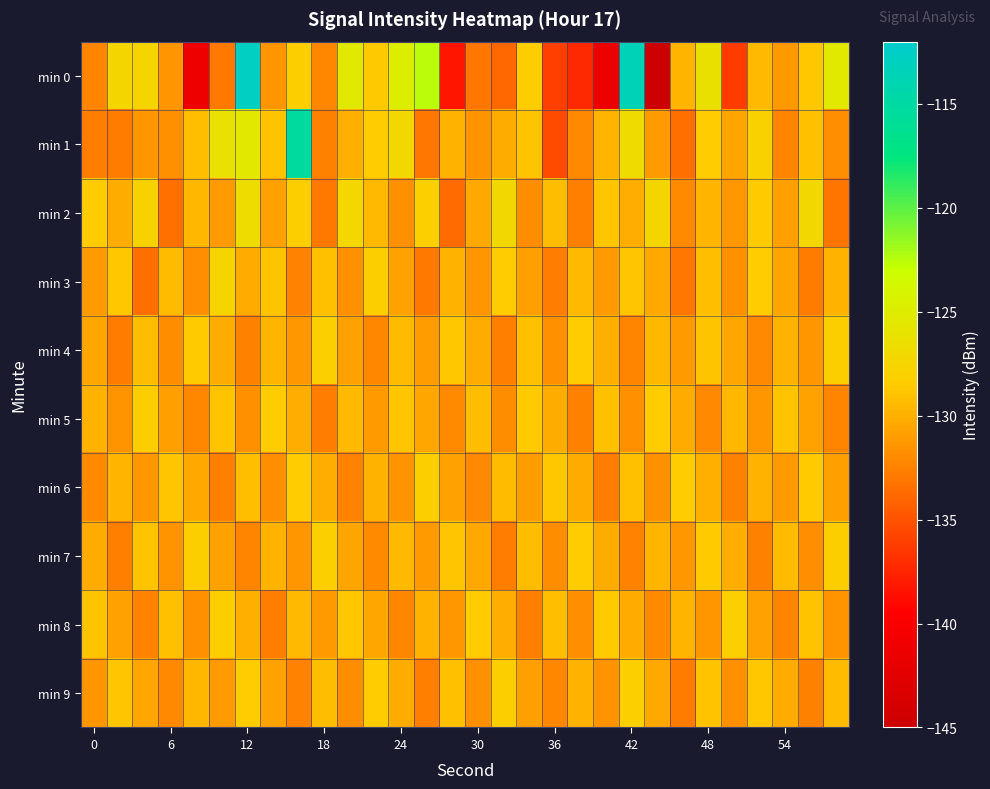

What is the maximum value shown in the chart?

-112.7